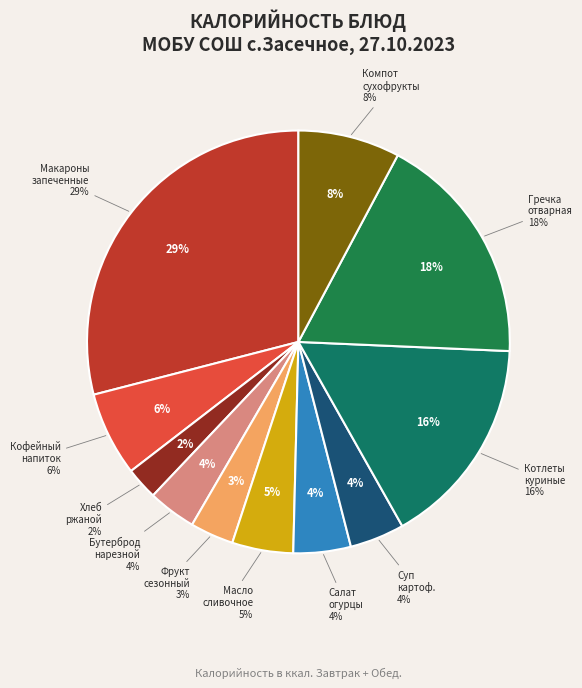

How many segments does this pie chart have?

11